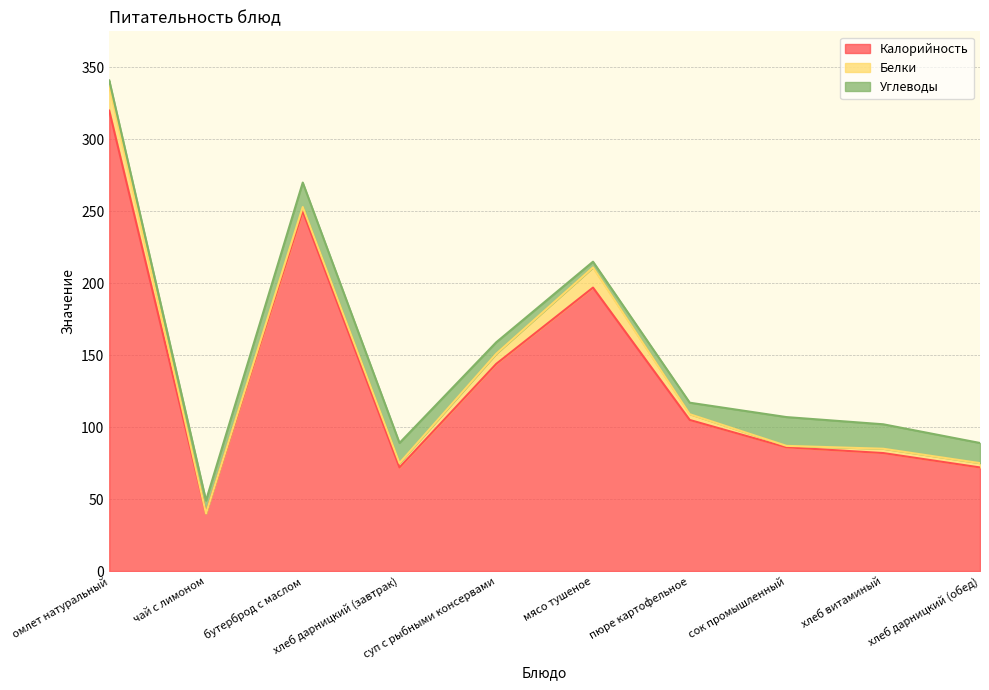

At хлеб витаминый, list the series in order from smallest to largest.

Белки, Углеводы, Калорийность